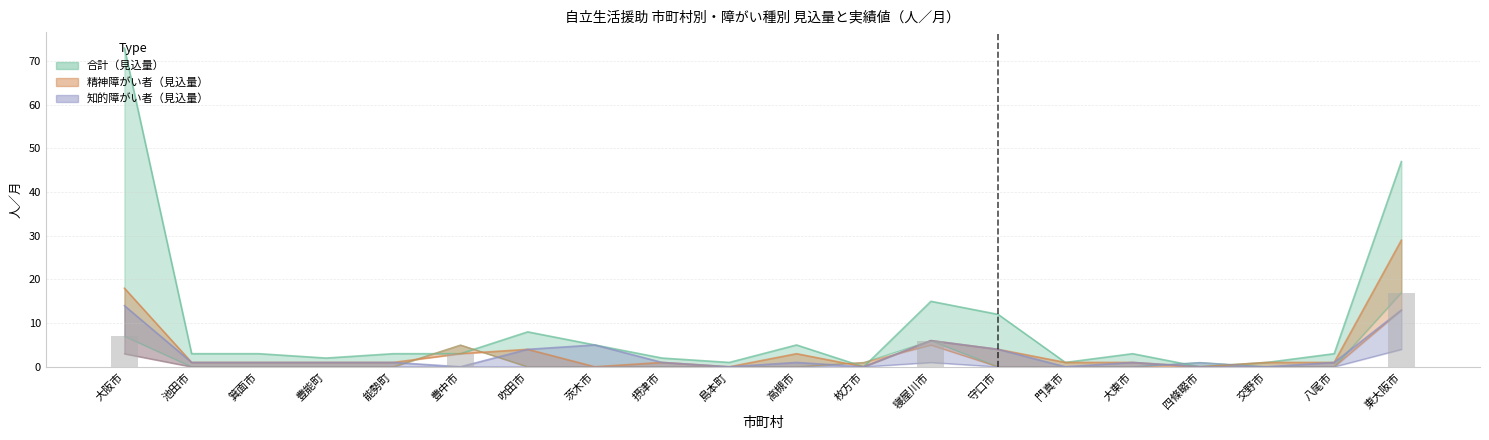

The value of 合計見込量 at 八尾市 is 1. True or false?

False